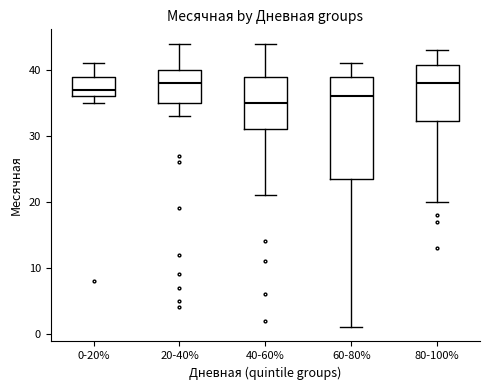

Where does the lower whisker of the box for 60-80% end on the y-axis? The values are not printed on the chart, so give them approximately, as read against the axis.

1